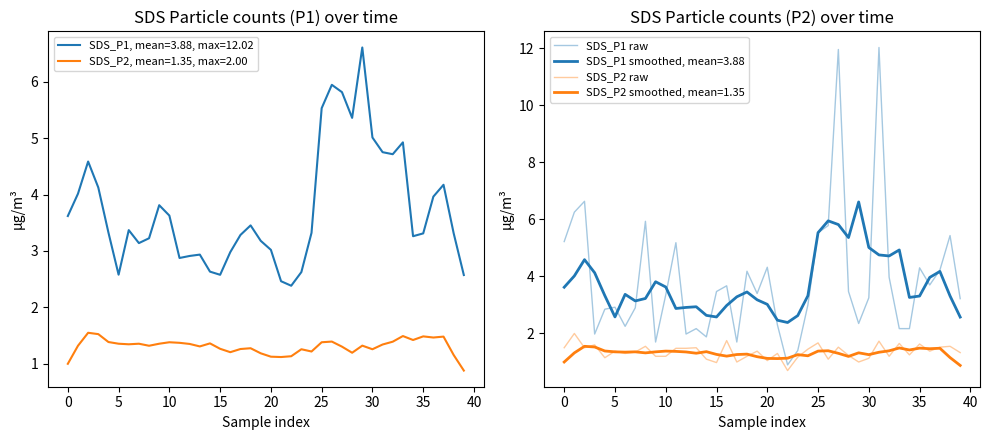

What is the minimum value for SDS_P2, mean=1.35, max=2.00?

0.9